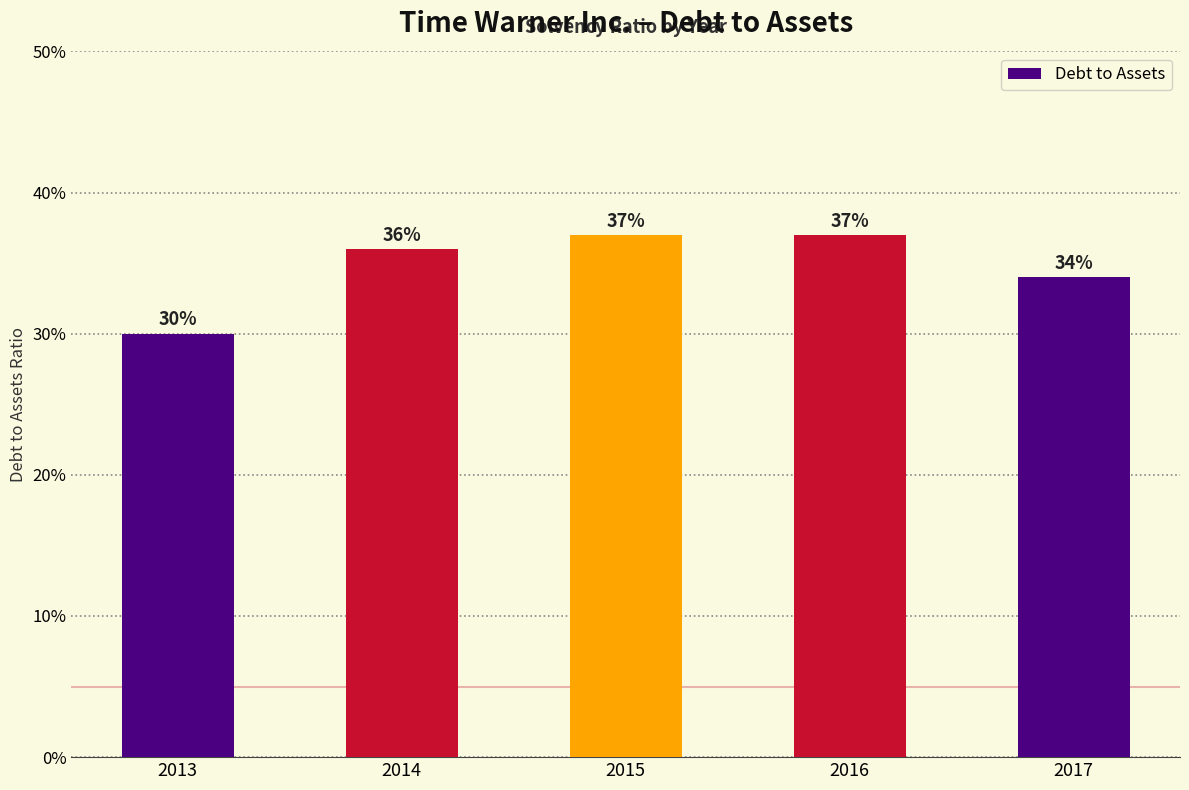

What is the average value?

0.3